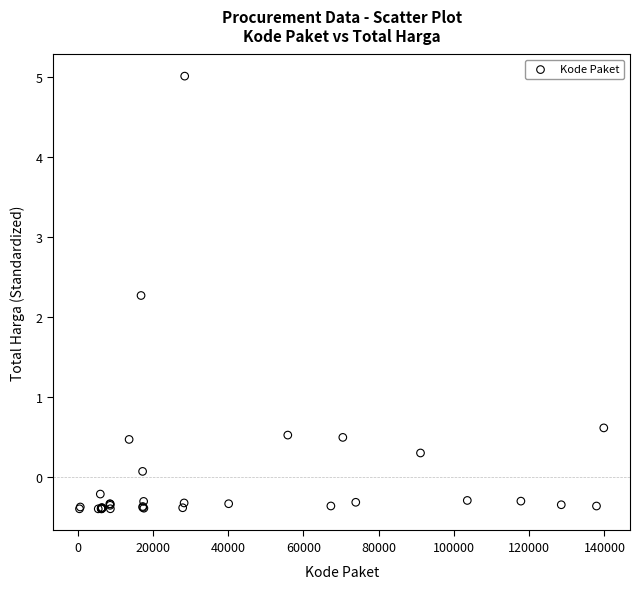

What Y value in the scatter plot is closest to 2?

2.3